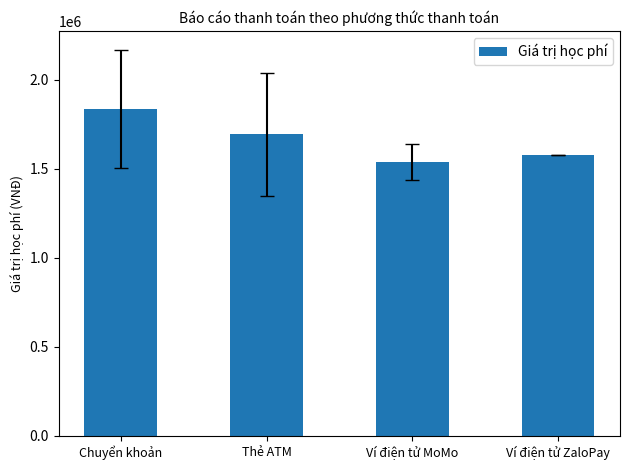

True or false: the data shows 2631502.9 at Ví điện tử ZaloPay.

False